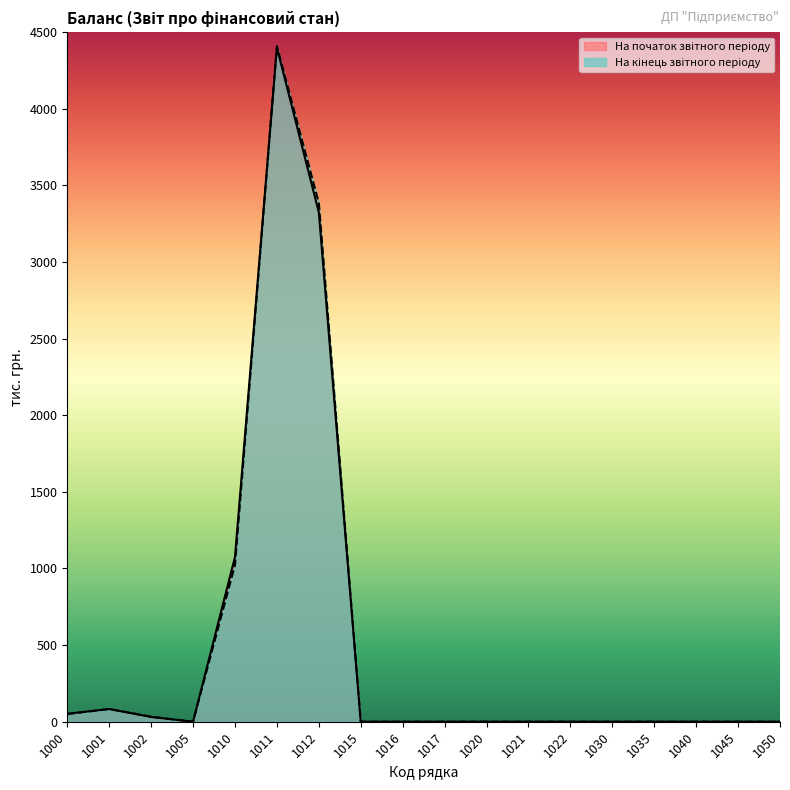

The value of На кінець звітного періоду at 1005 is -1627. True or false?

False